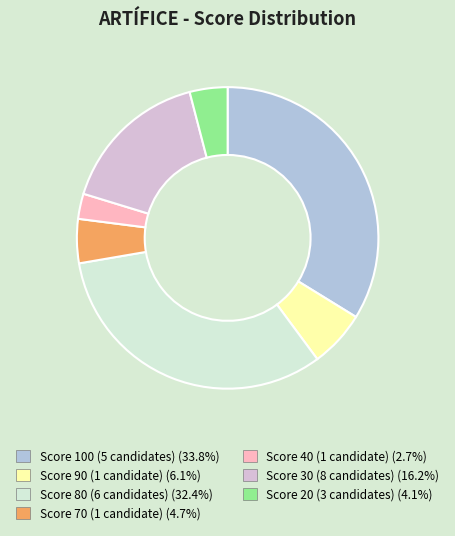

What is the ratio of the value at Score 20 (3 candidates) (4.1%) to the value at Score 40 (1 candidate) (2.7%)?

1.5